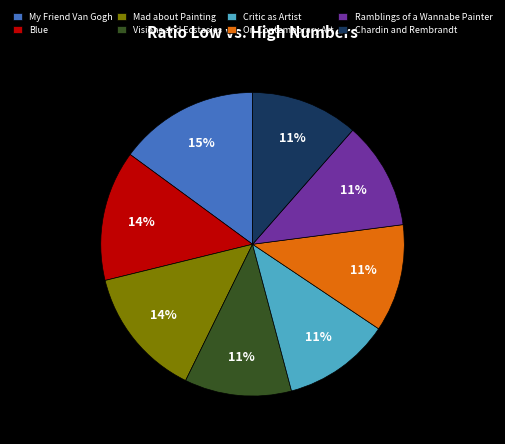

Is it true that Blue is 14% of the pie?

True